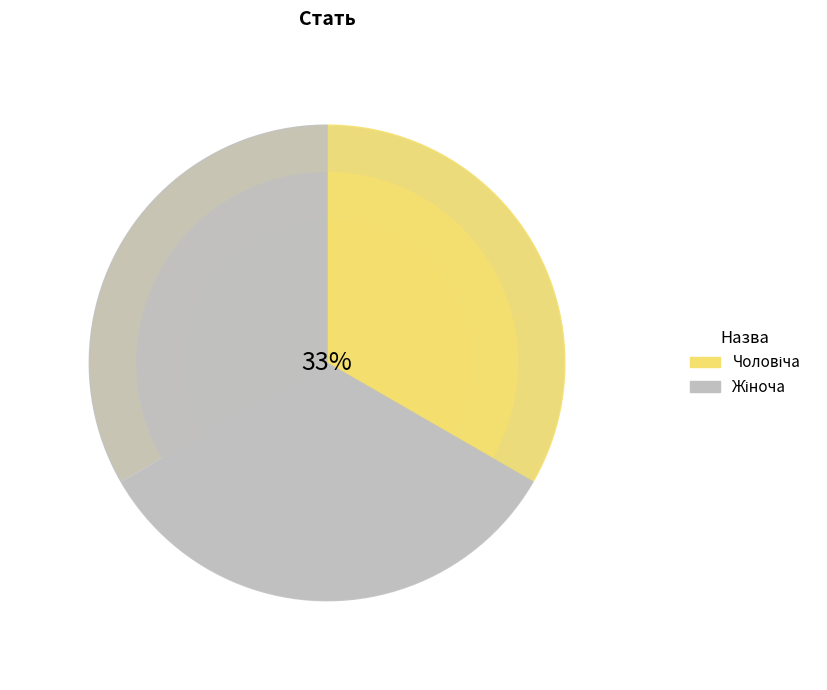

To the nearest percent, what is the average slice percentage?

50%